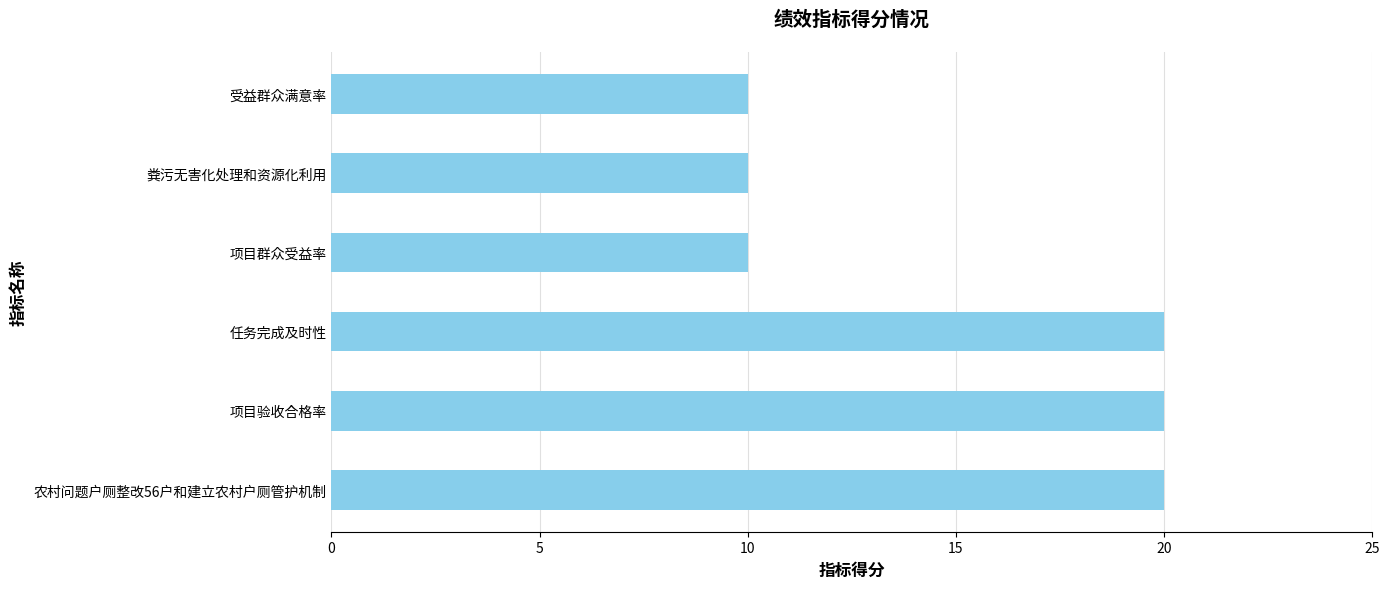

Approximately how many times larger is the value at 项目验收合格率 compared to 粪污无害化处理和资源化利用?

2.0